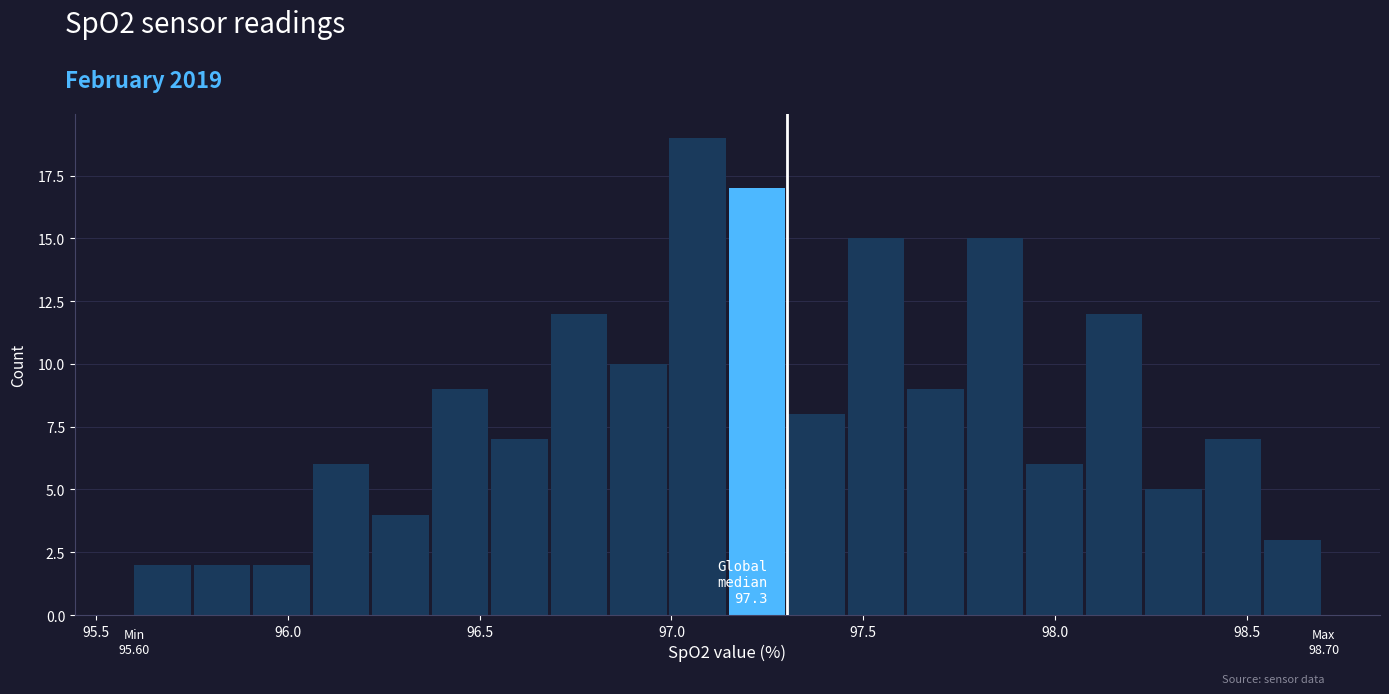

Read against the x-axis, roughly where is the centre of the tallest bar?

97.05